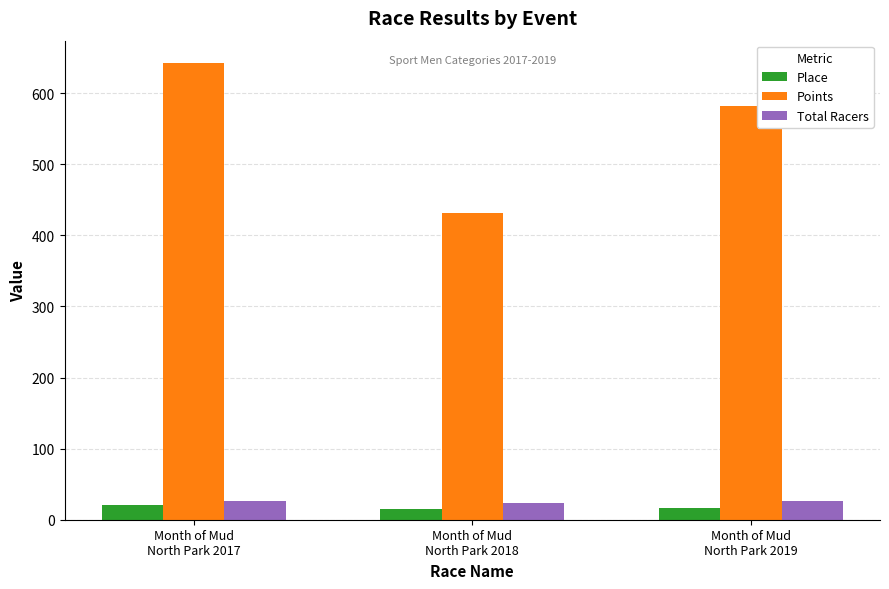

What is the difference between the maximum and minimum values in the Points series?

210.4